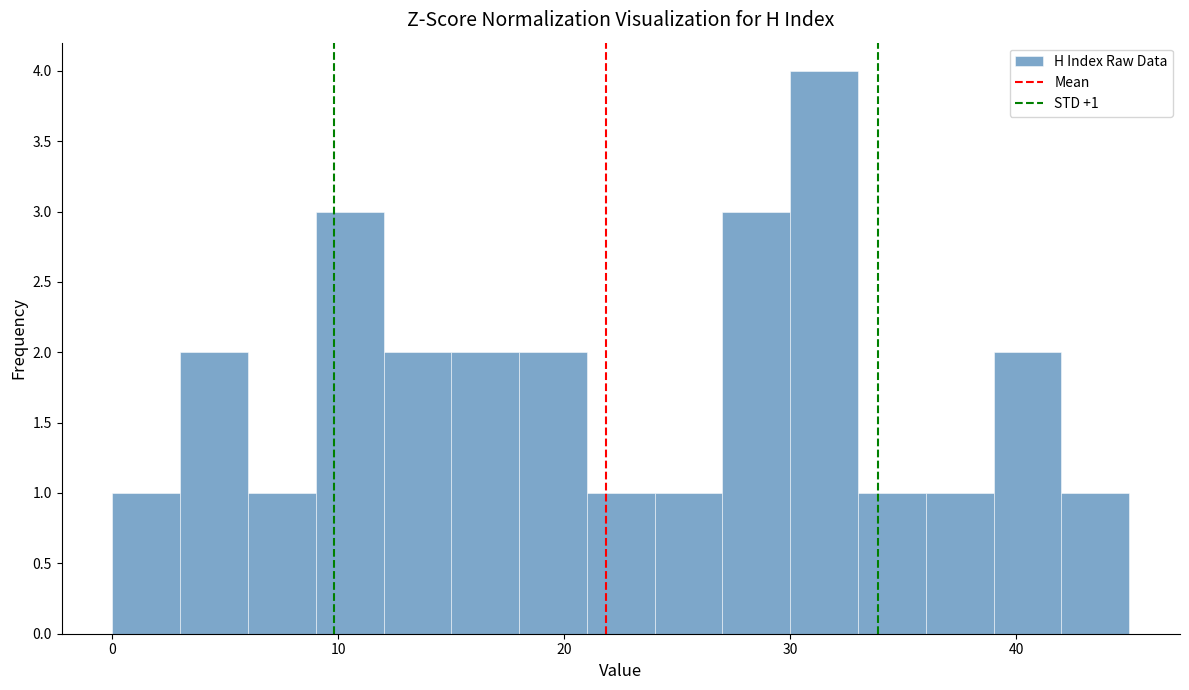

Around what value on the x-axis is the tallest bar? Give the approximate position of its centre, as read against the axis.

32